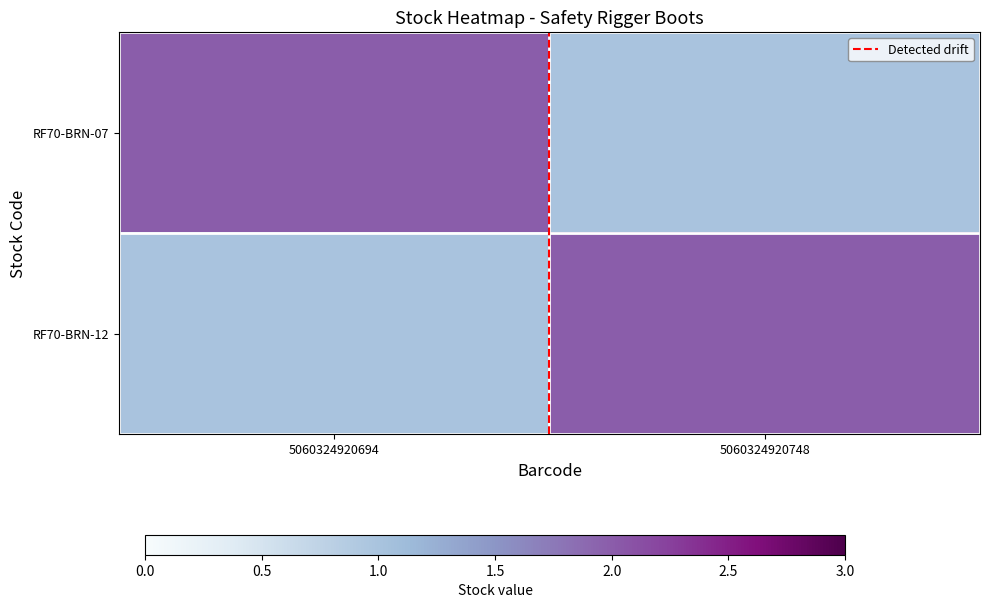

At how many categories does at least one series exceed 1?

2